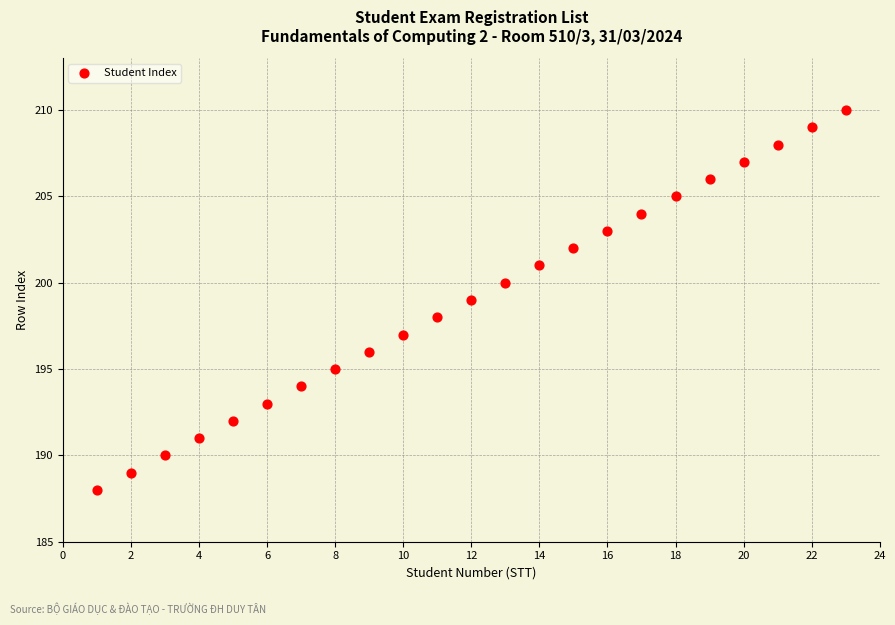

What is the range of Y values (max minus min)?

22